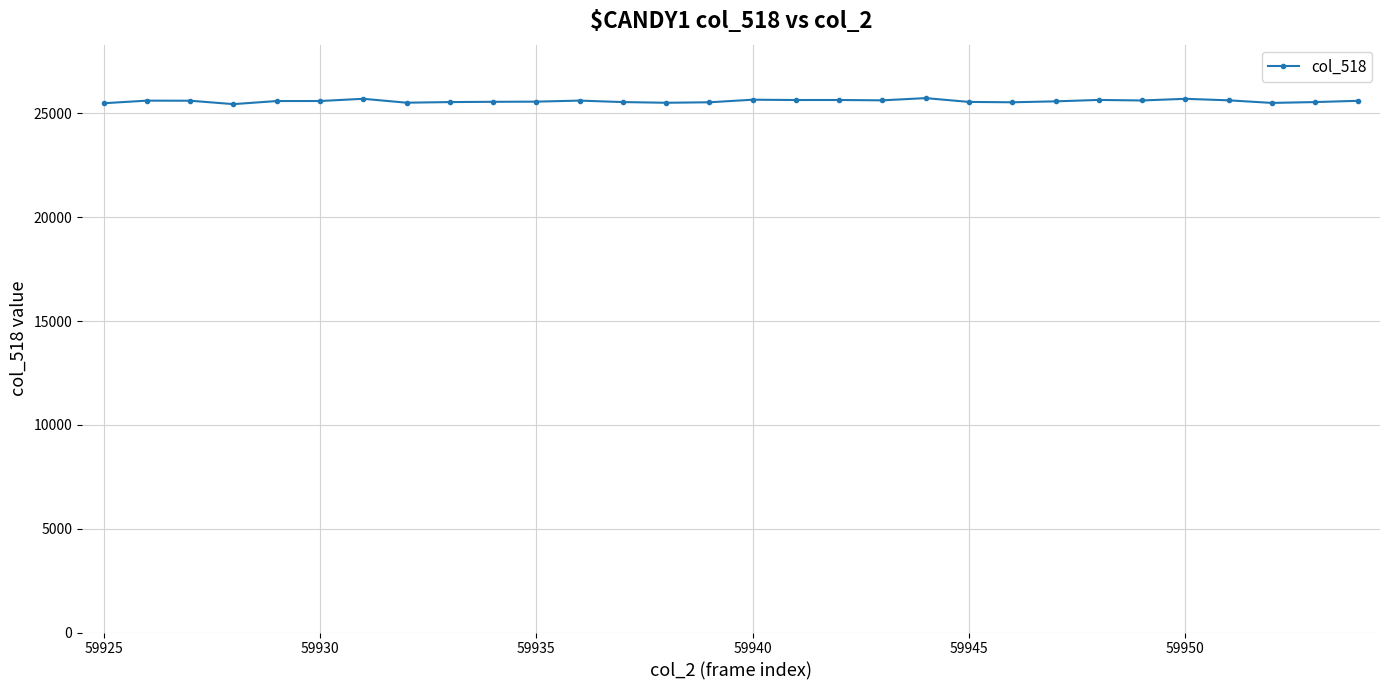

What is the difference between the maximum and minimum values?

290